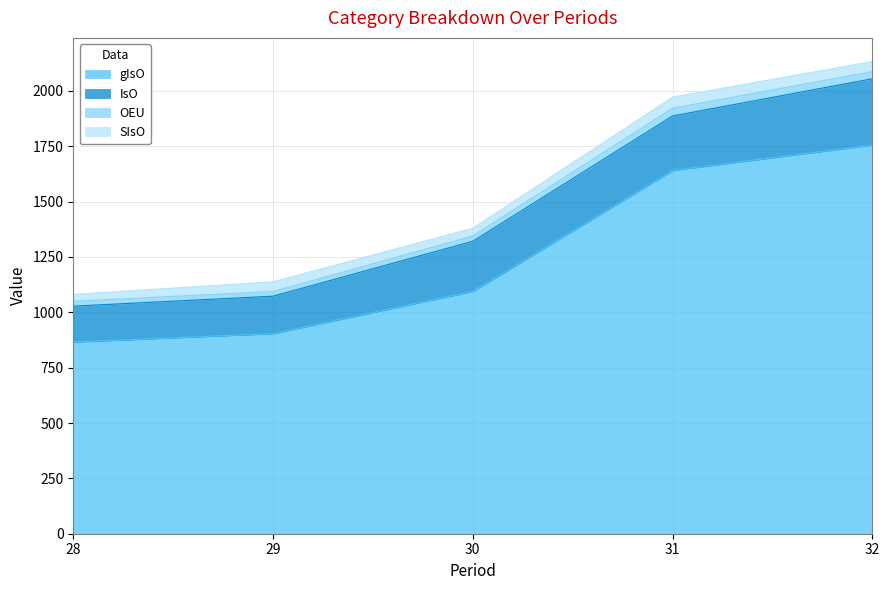

Between 31 and 32, which series saw the biggest shift?

gIsO